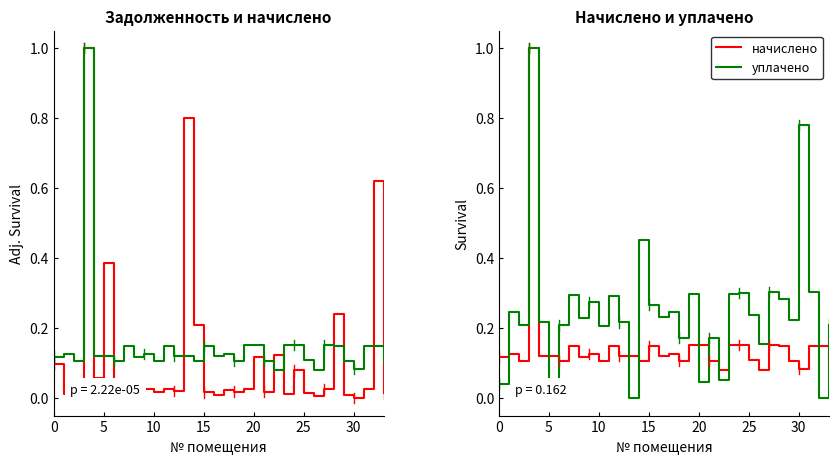

How many categories are shown in the chart?

34